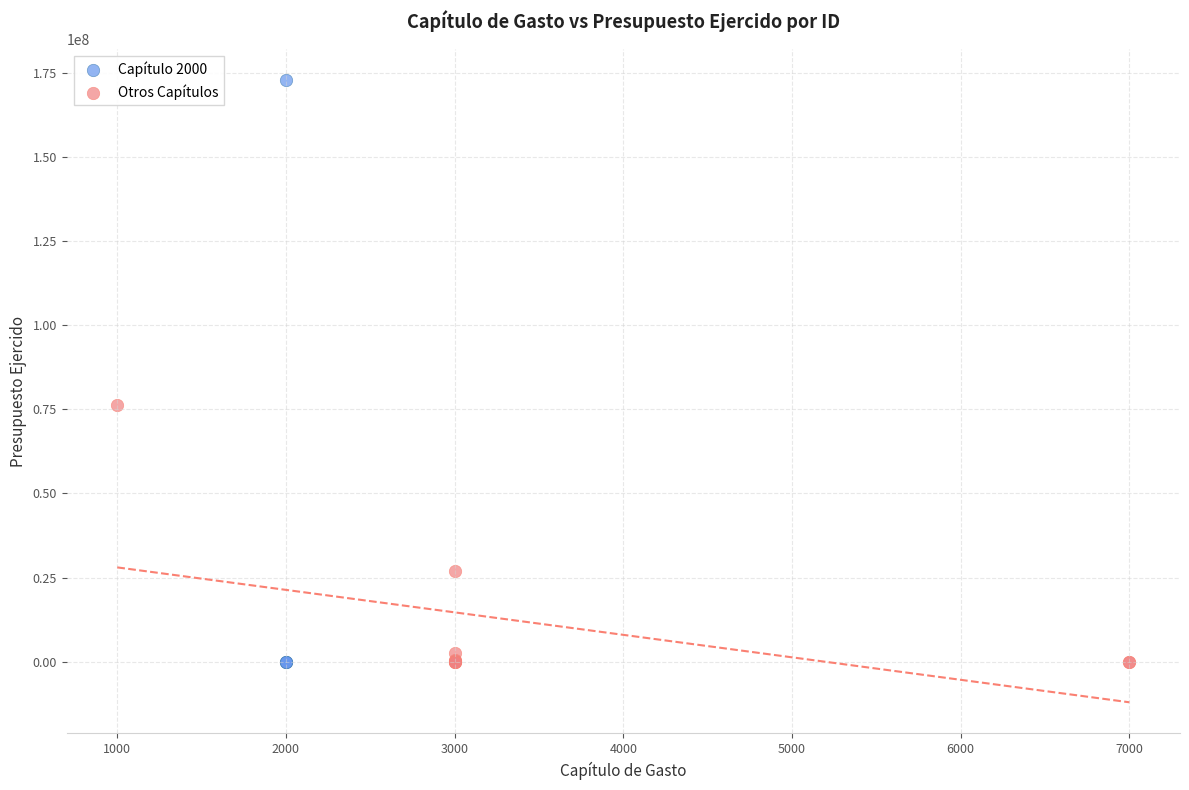

Which series has the widest spread of Y values?

Capítulo 2000